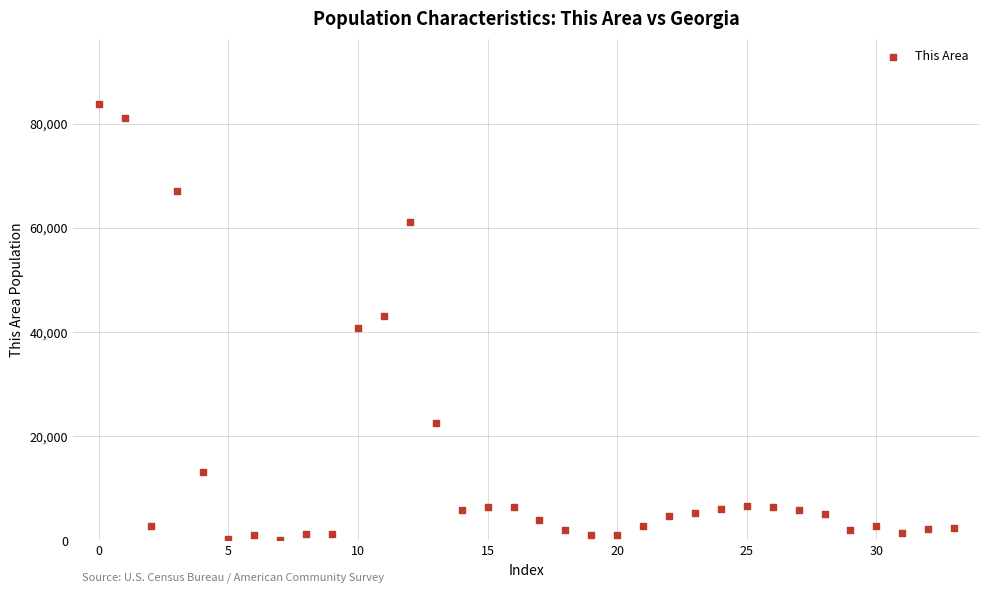

How many data points are displayed?

34